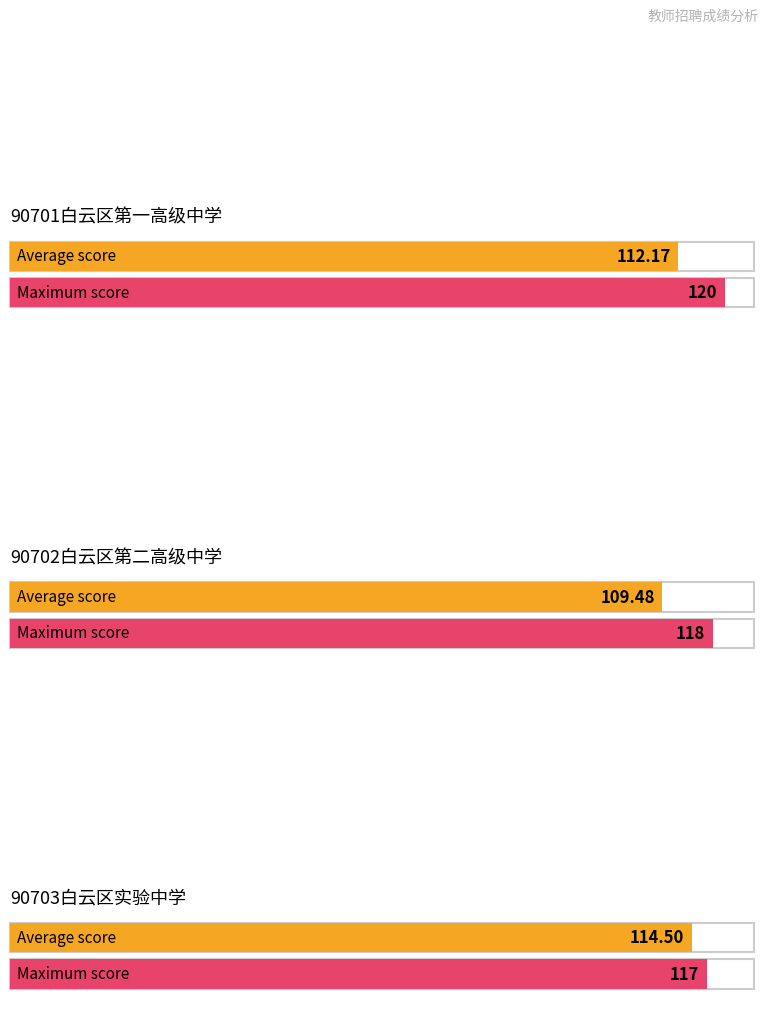

Does the chart contain any negative values?

No